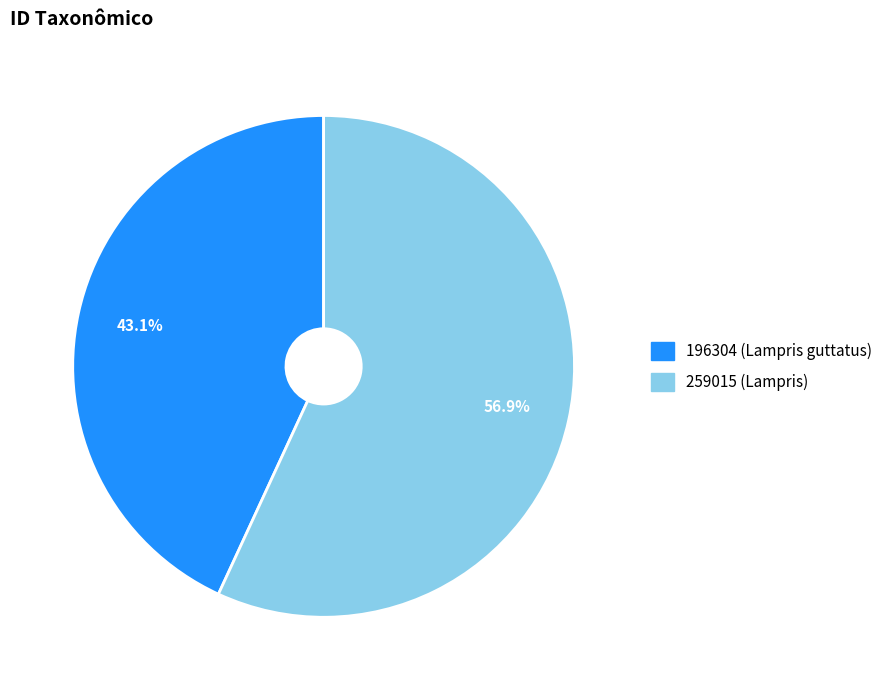

To the nearest percent, what is the average slice percentage?

50%